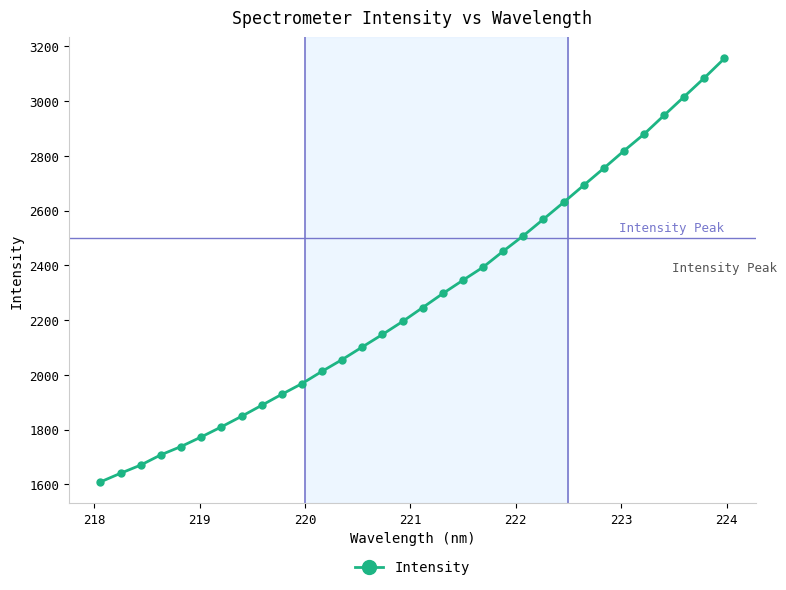

What is the sum of all values?

72891.7